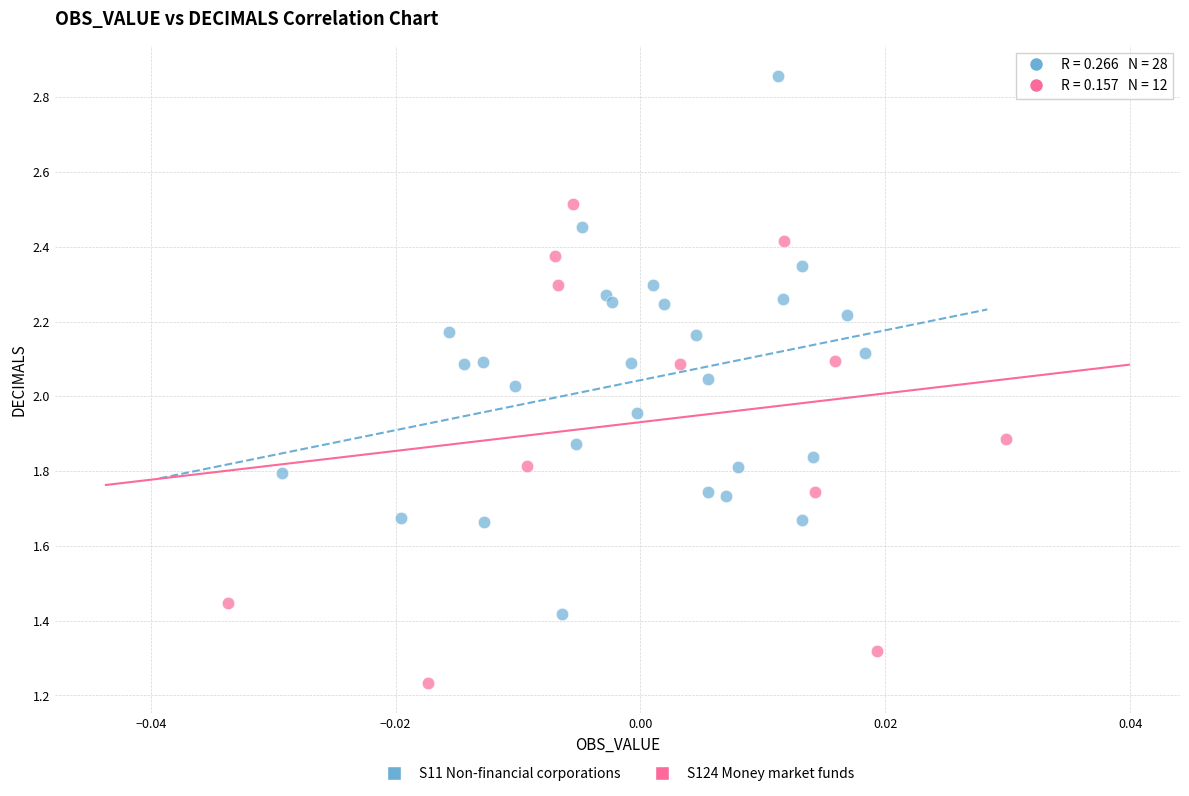

What are all the series names shown in the legend?

S11 Non-financial corporations, S124 Money market funds